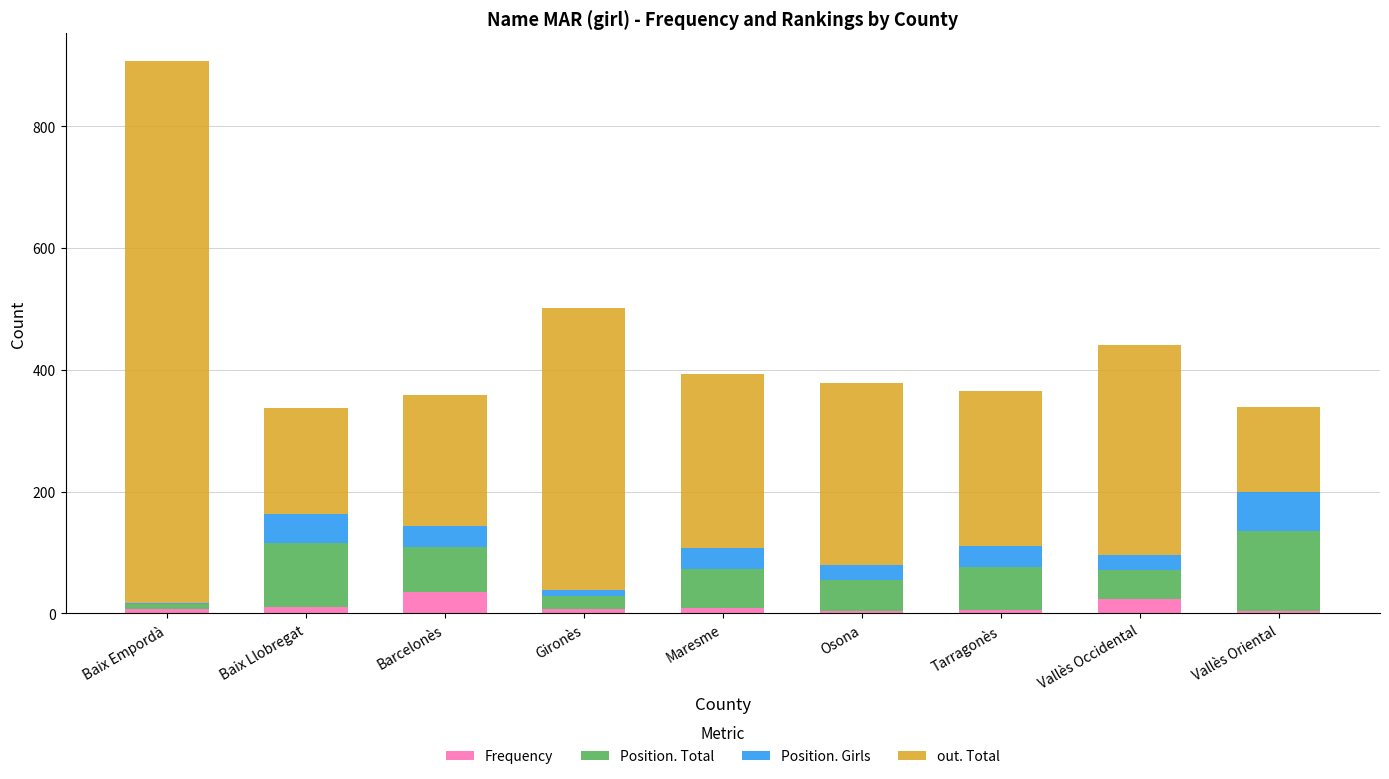

At which category is the sum across all series the highest?

Baix Empordà